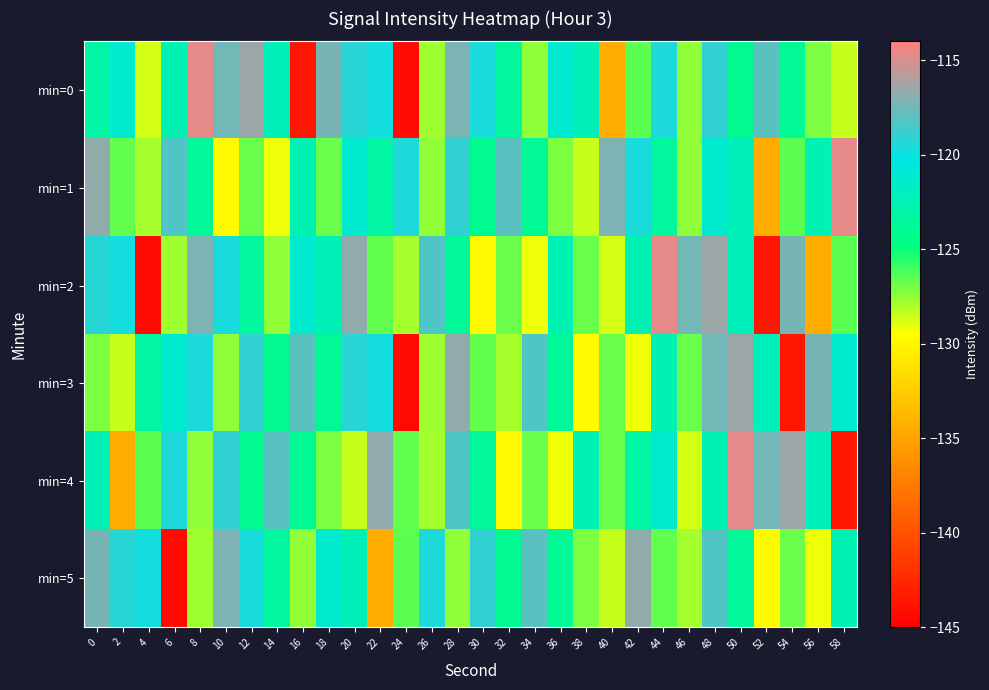

Which category has the lowest value across all series?

24